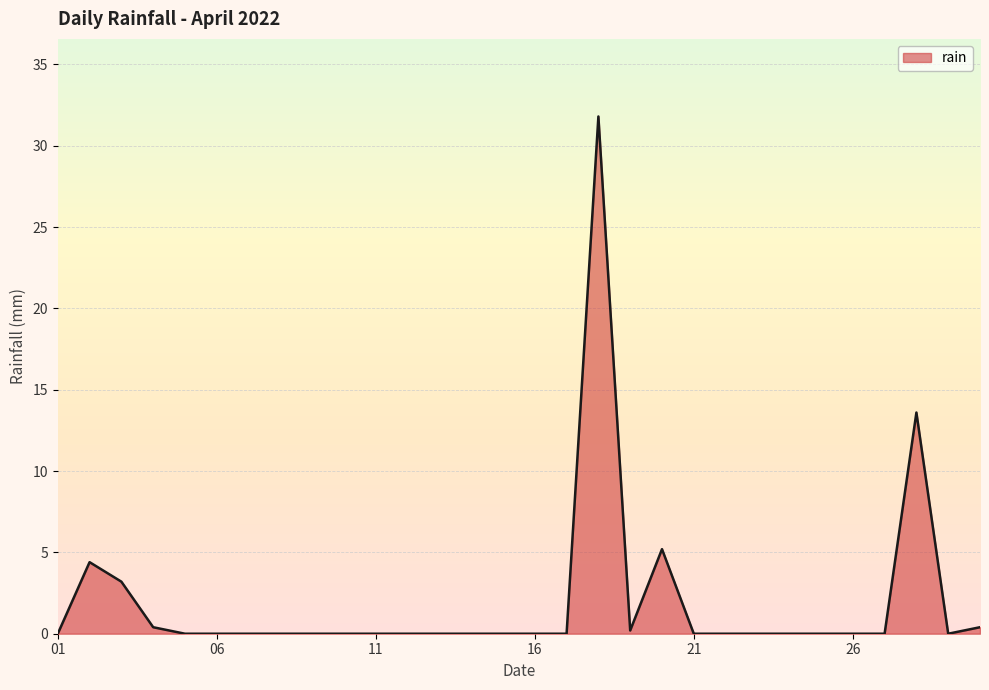

What is the maximum value shown in the chart?

31.8